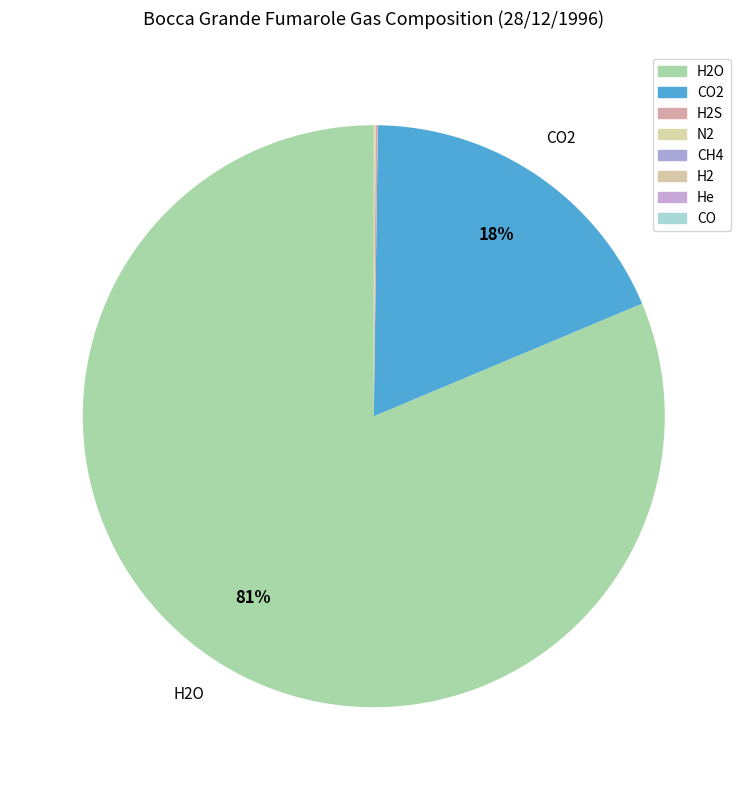

Which has a higher value, H2O or He?

H2O